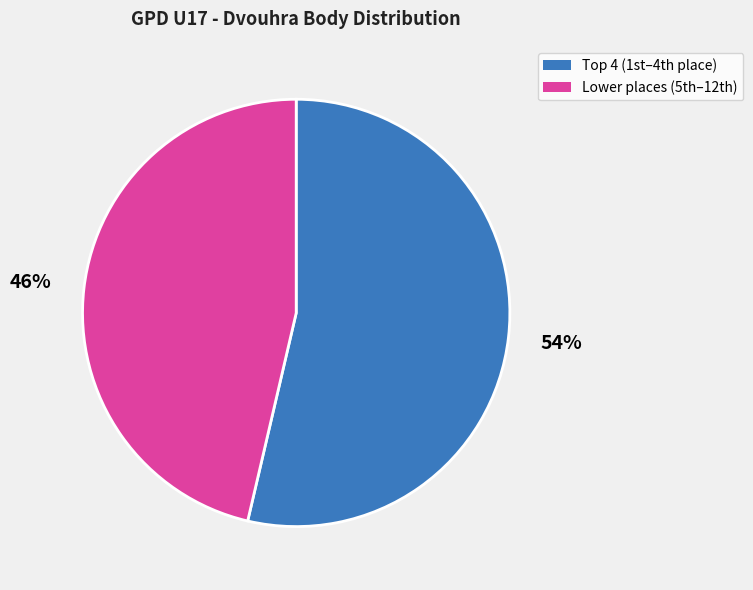

What is the majority slice?

Top 4 (1st–4th place)